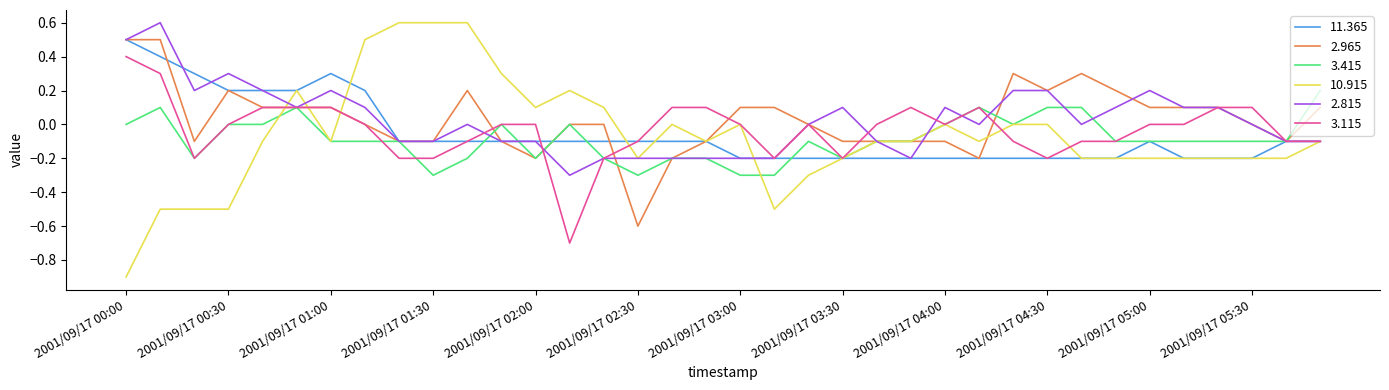

What is the minimum value for 10.915?

-0.9